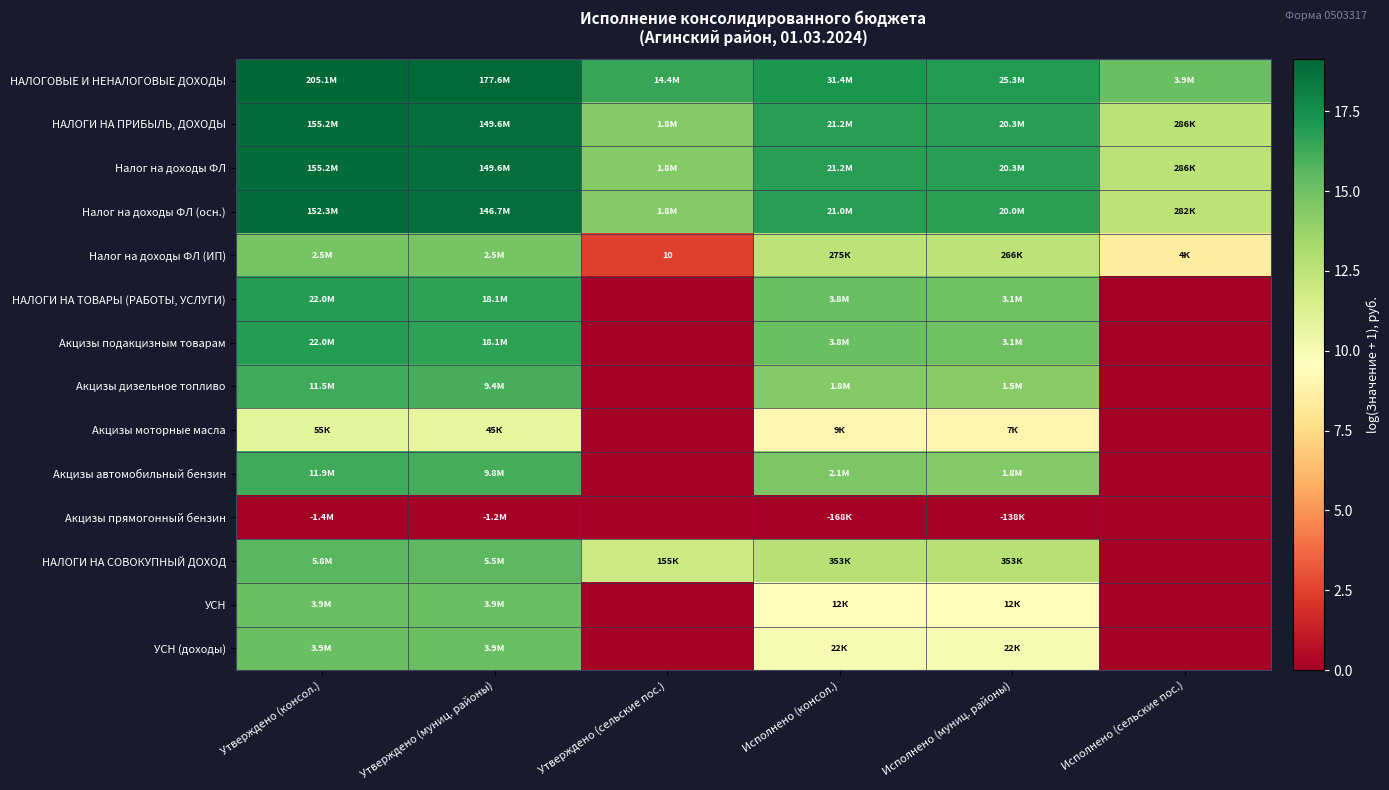

At which label does НАЛОГИ НА СОВОКУПНЫЙ ДОХОД first exceed 12?

Утверждено (консол.)